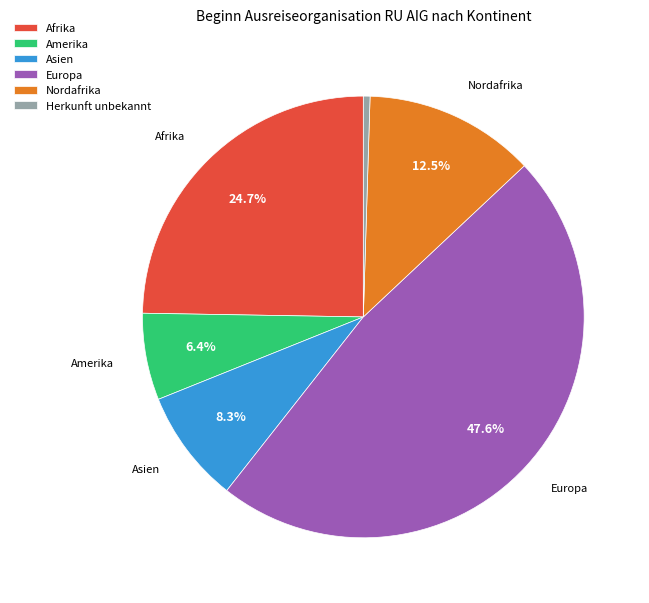

Is there any slice that represents more than half of the pie?

No